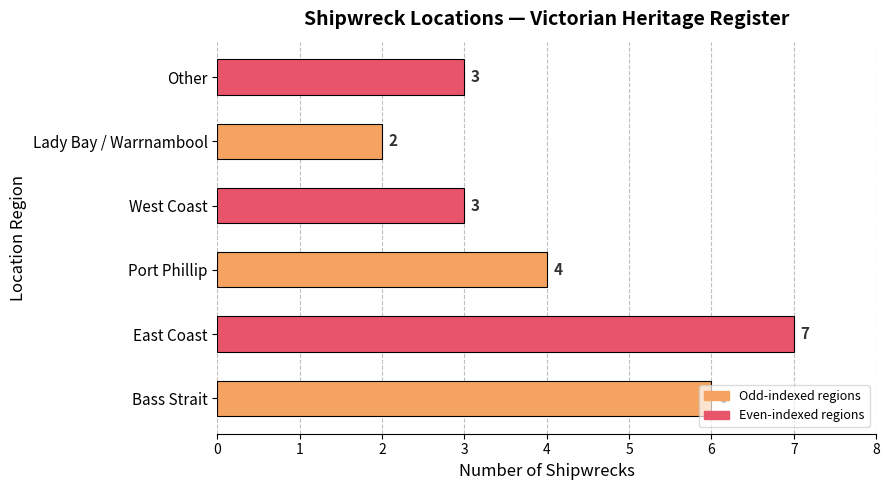

The value at Bass Strait is 6. True or false?

True